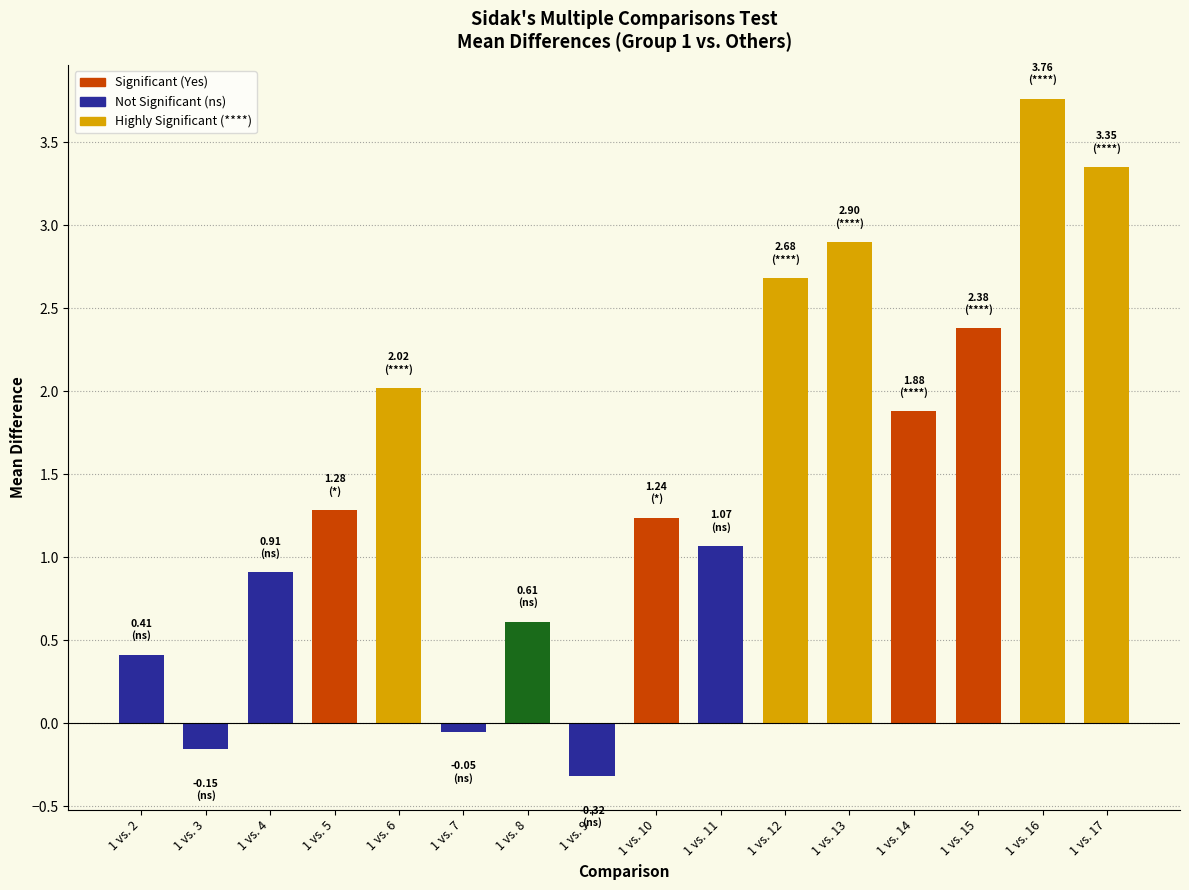

What is the value of the 4th bar from the left?

1.3